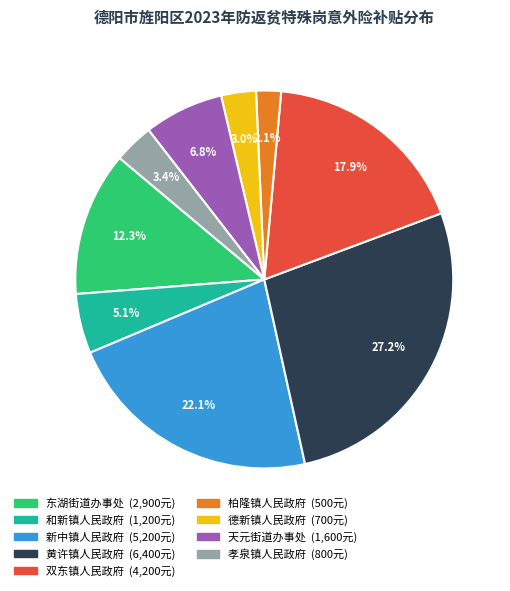

To the nearest percent, what is the average slice percentage?

11%